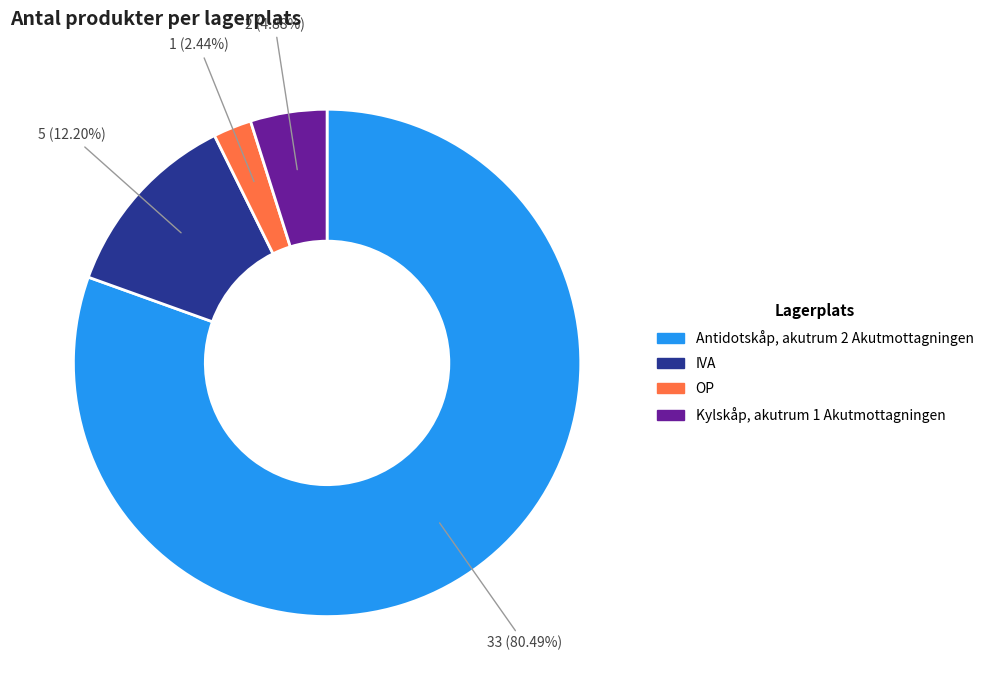

Approximately how many times larger is the value at Antidotskåp, akutrum 2 Akutmottagningen compared to Kylskåp, akutrum 1 Akutmottagningen?

16.5